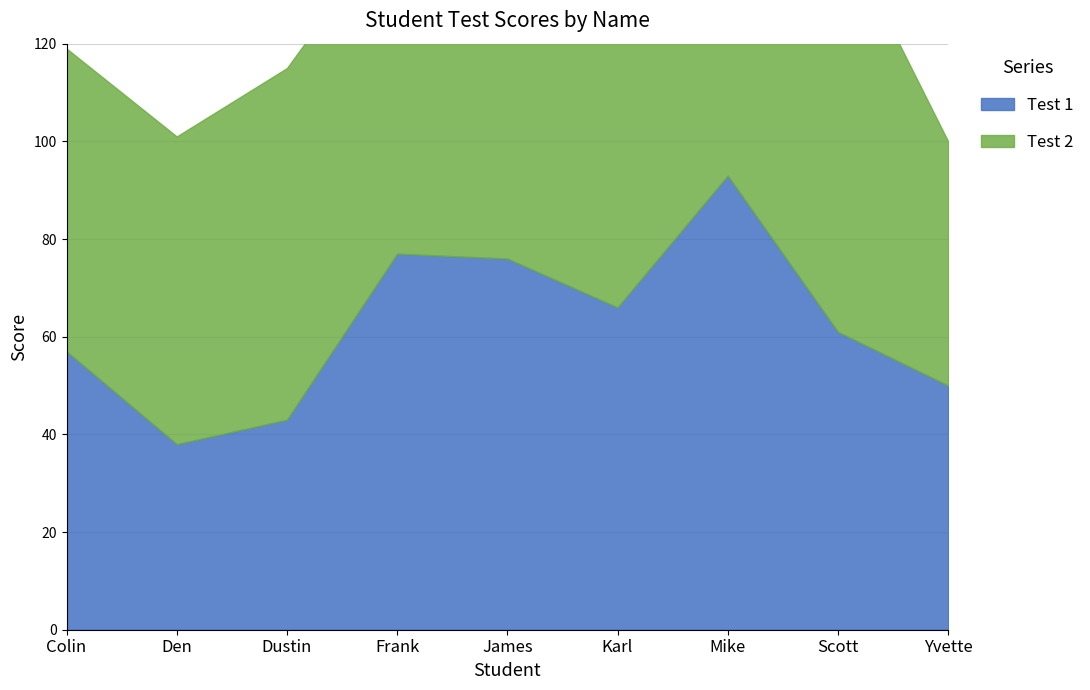

Reading right to left, extract all data points from this chart.

Test 1: Yvette=50	Scott=61	Mike=93	Karl=66	James=76	Frank=77	Dustin=43	Den=38	Colin=57
Test 2: Yvette=50	Scott=84	Mike=58	Karl=74	James=49	Frank=69	Dustin=72	Den=63	Colin=62